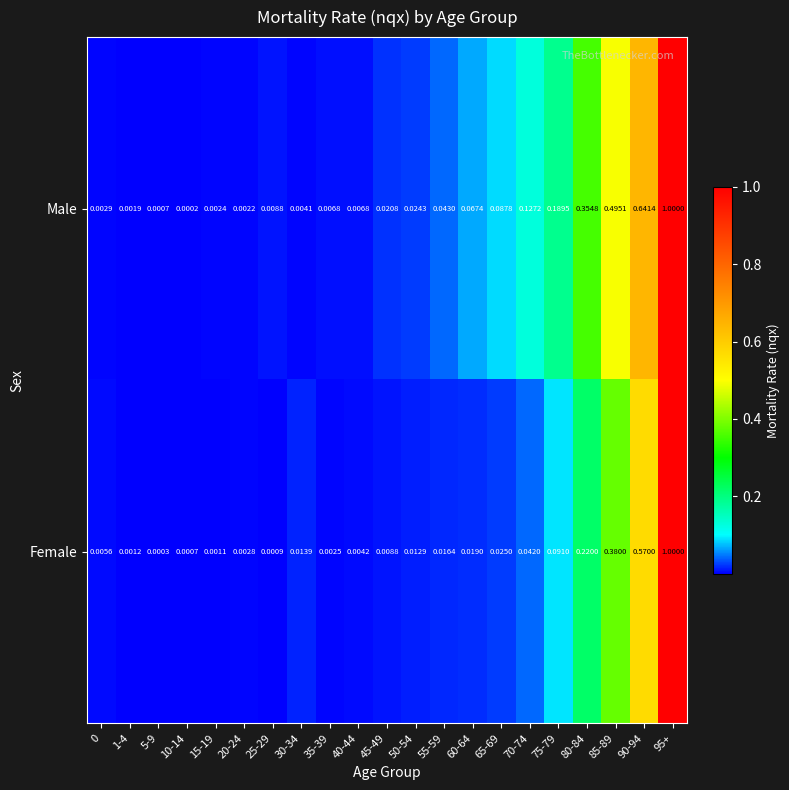

Which series has the widest spread of values?

Male